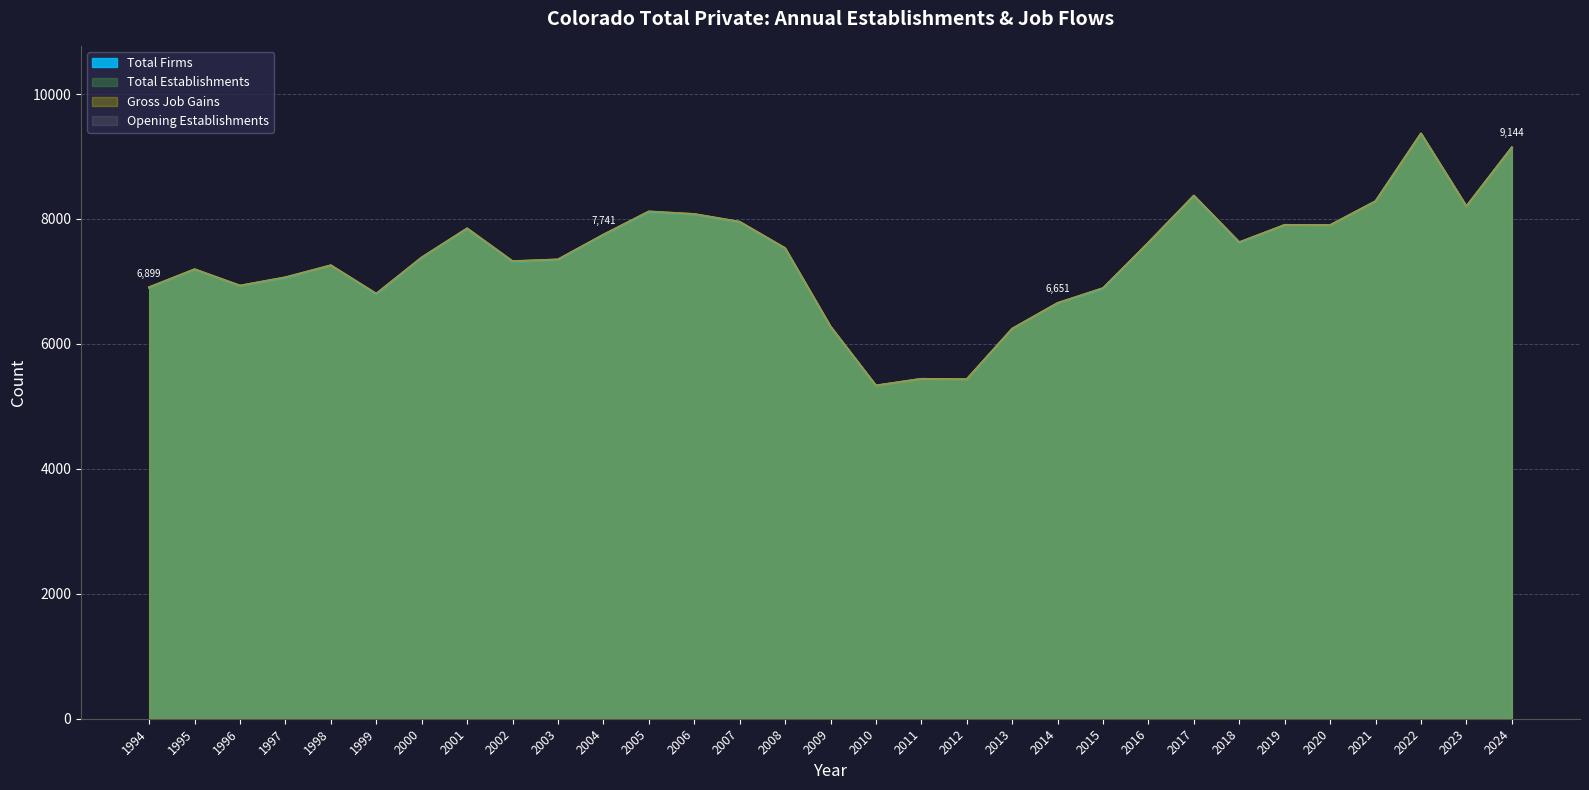

Which series has the largest total across all categories?

Total Establishments